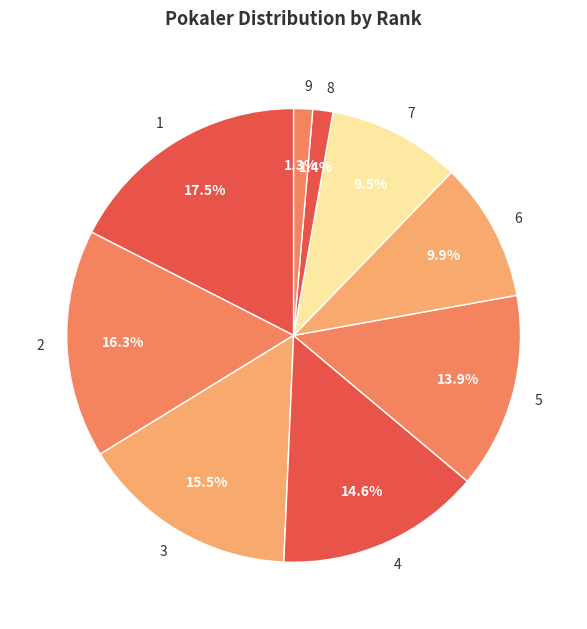

Count the number of slices in the pie.

9